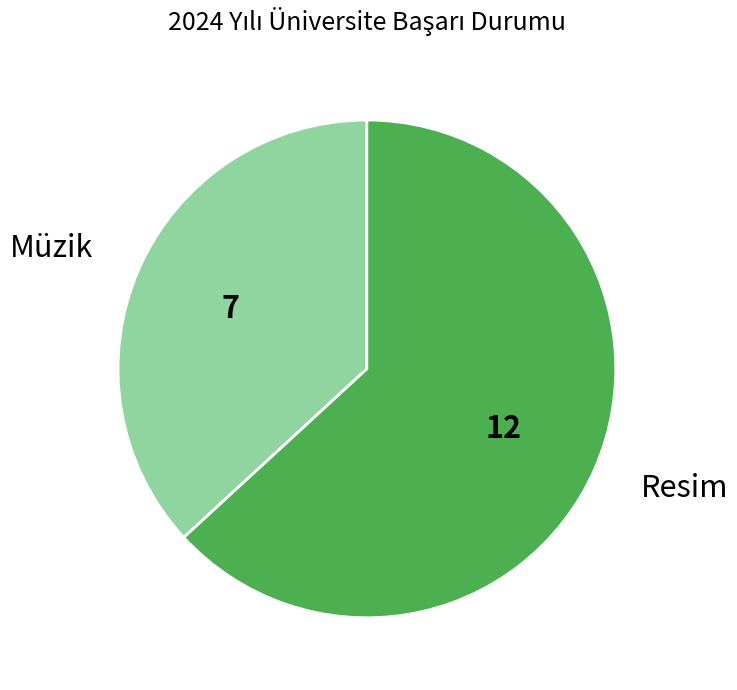

What is the largest slice in the pie chart?

Resim